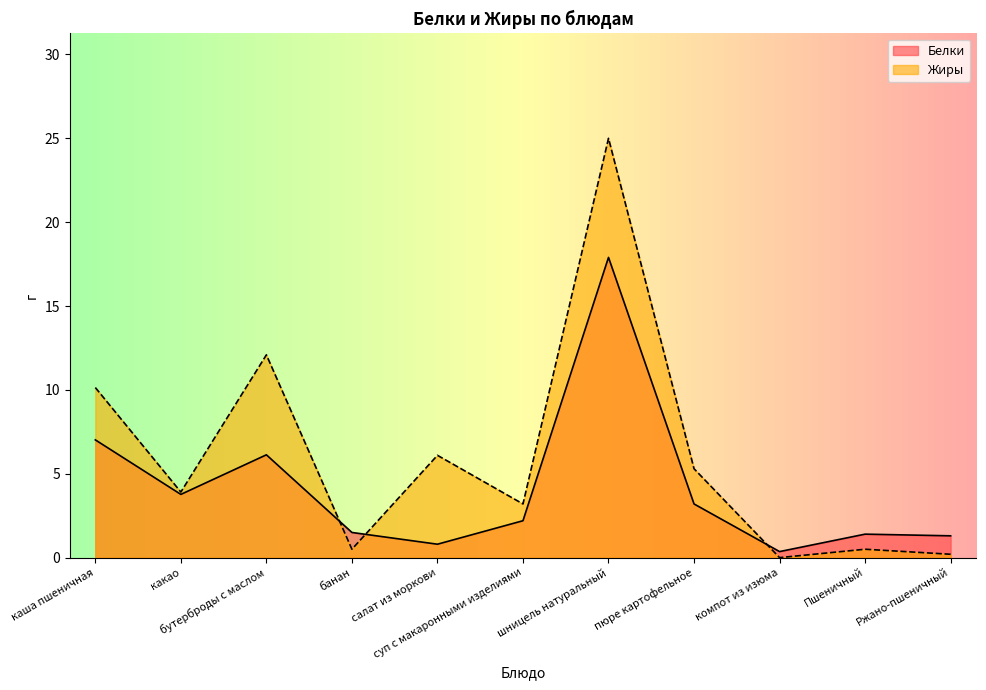

What position from the left is каша пшеничная?

1